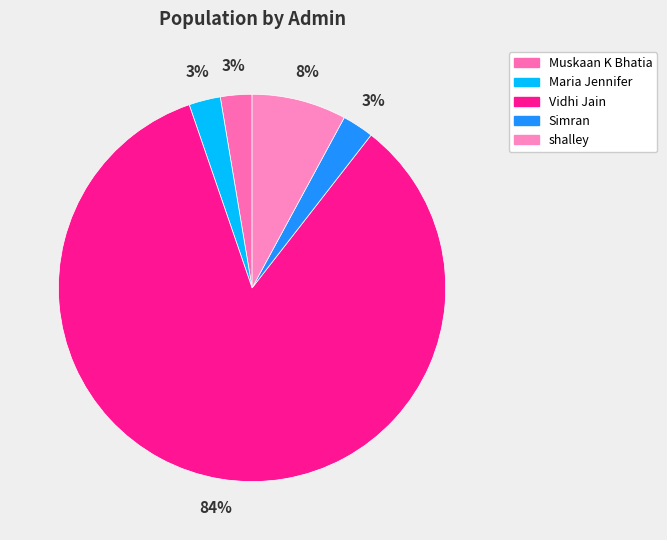

Combined, what portion of the pie is Vidhi Jain and Muskaan K Bhatia?

86.8%